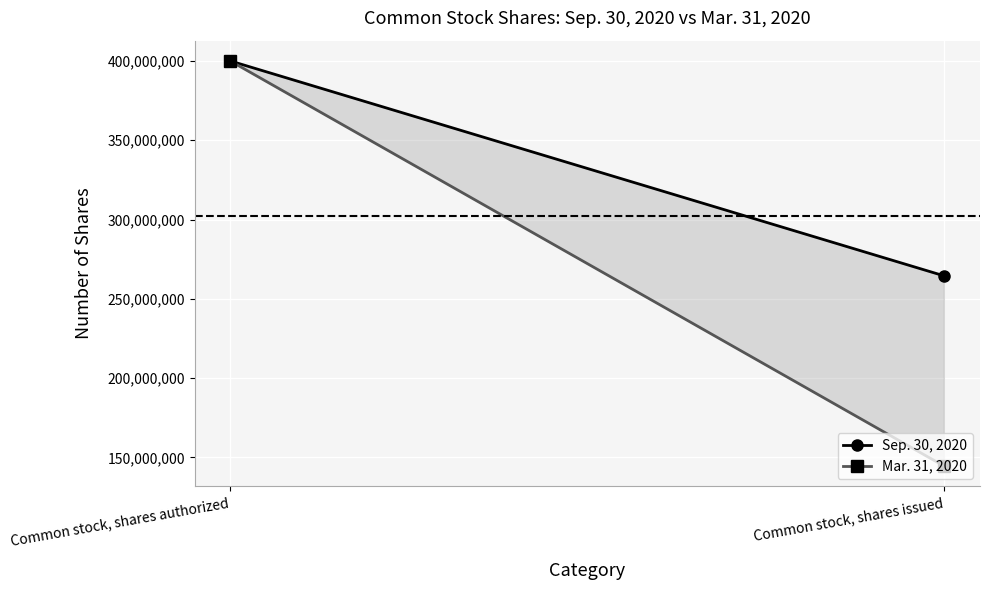

Reading right to left, extract all data points from this chart.

Sep. 30, 2020: Common stock, shares issued=264541664	Common stock, shares authorized=400000000
Mar. 31, 2020: Common stock, shares issued=144647664	Common stock, shares authorized=400000000